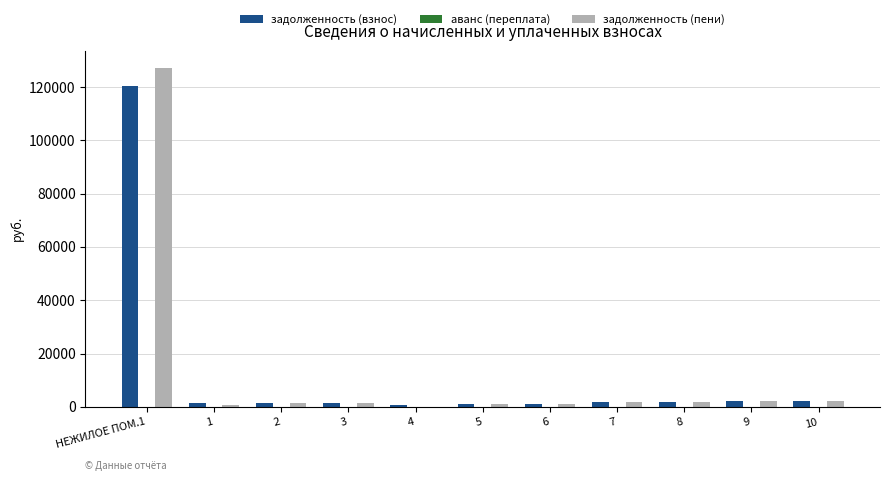

At which label does задолженность (пени) reach its peak?

НЕЖИЛОЕ ПОМ.1